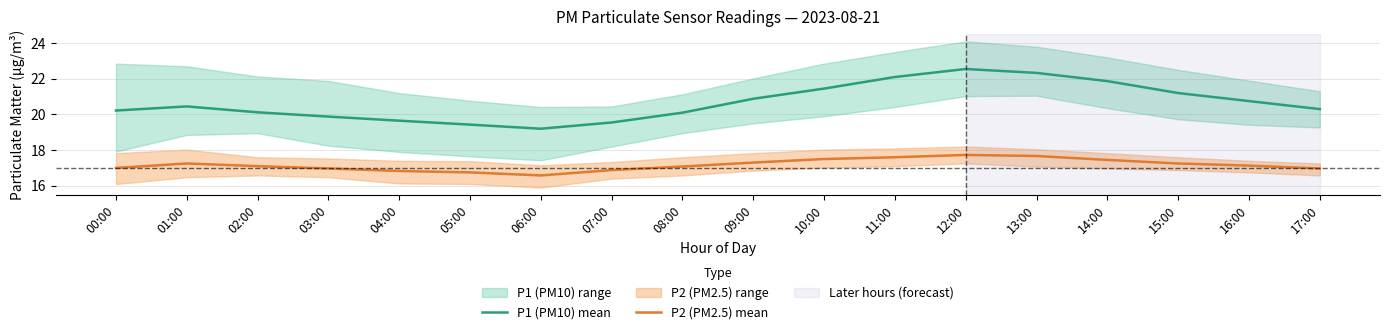

What is the value of the P1 (PM10) mean point at the 8th from the left?

19.6